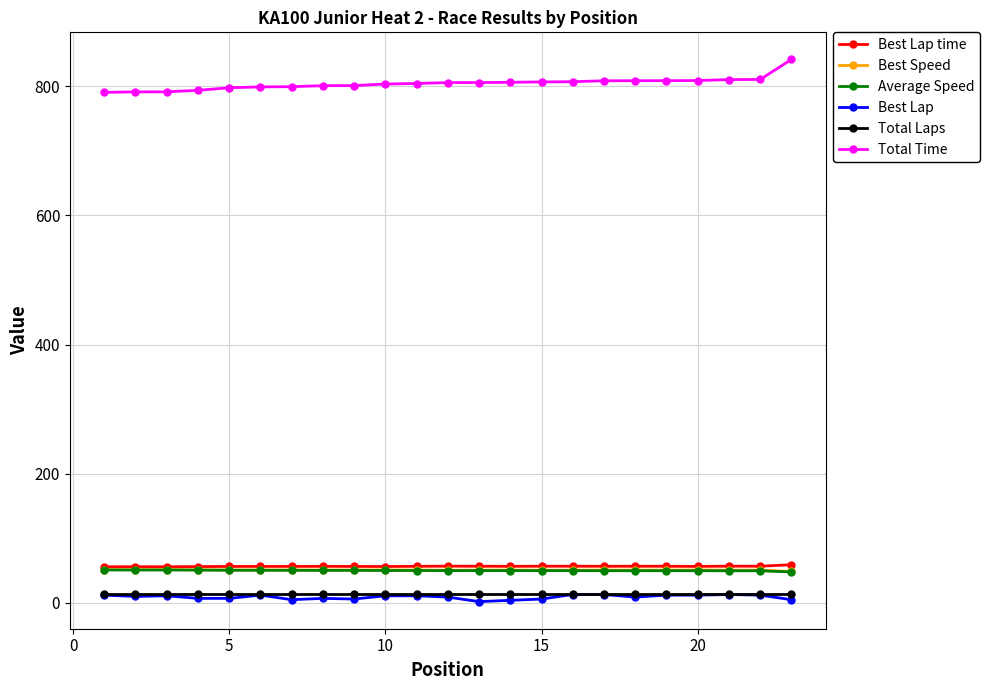

Does the chart have visible grid lines?

Yes